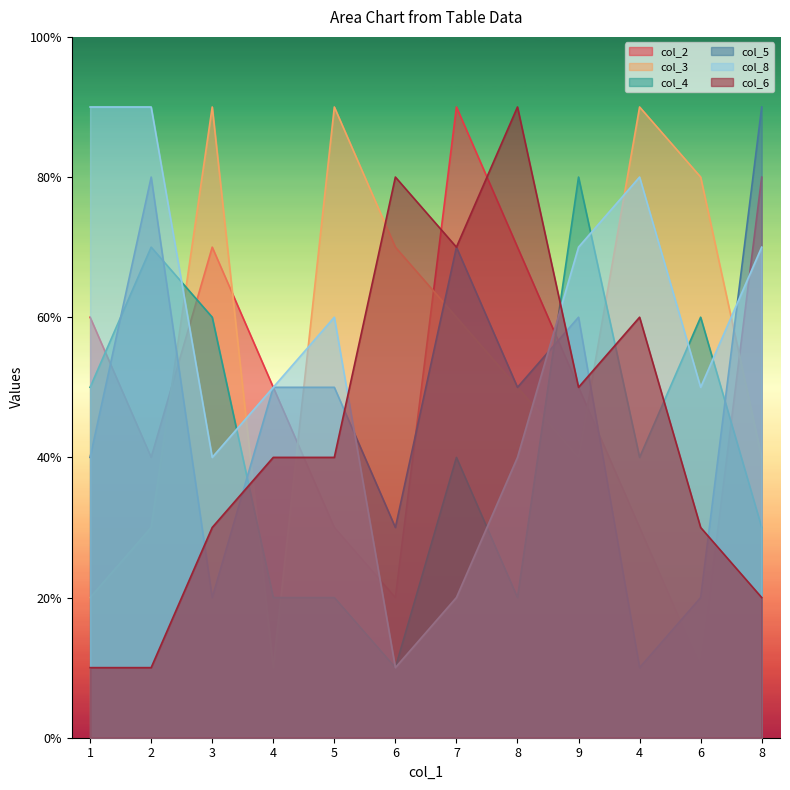

True or false: col_6 has more than 2 points higher than both neighbors.

True